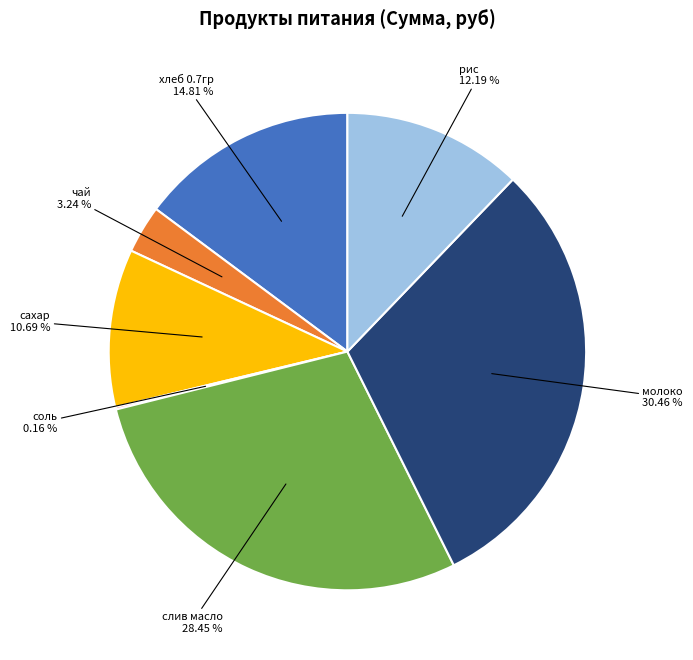

Is there a majority slice in this chart?

No